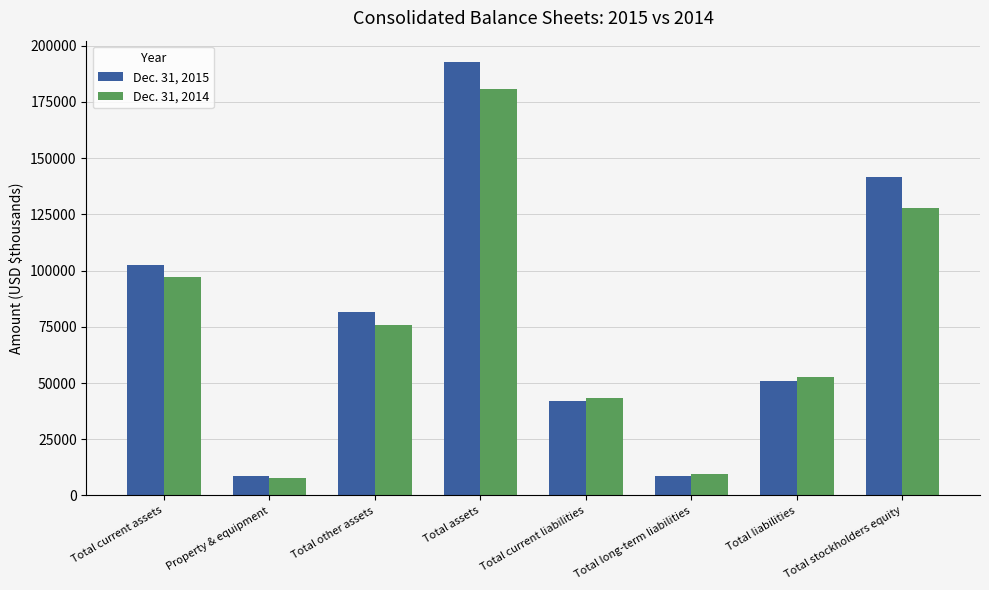

What is the greatest value displayed?

192612